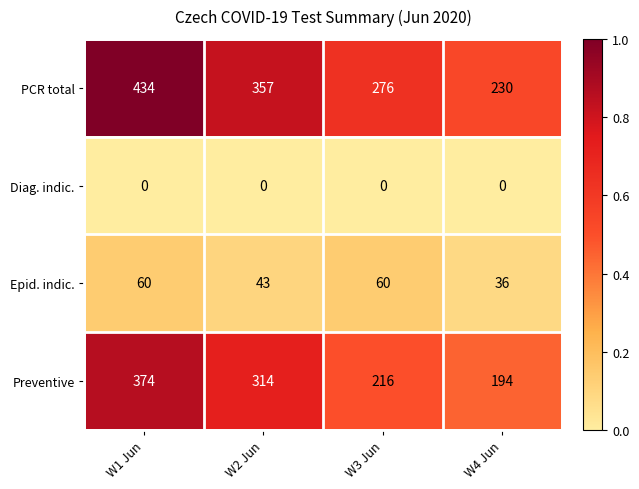

List the series in order of their overall mean, lowest first.

Diag. indic., Epid. indic., Preventive, PCR total